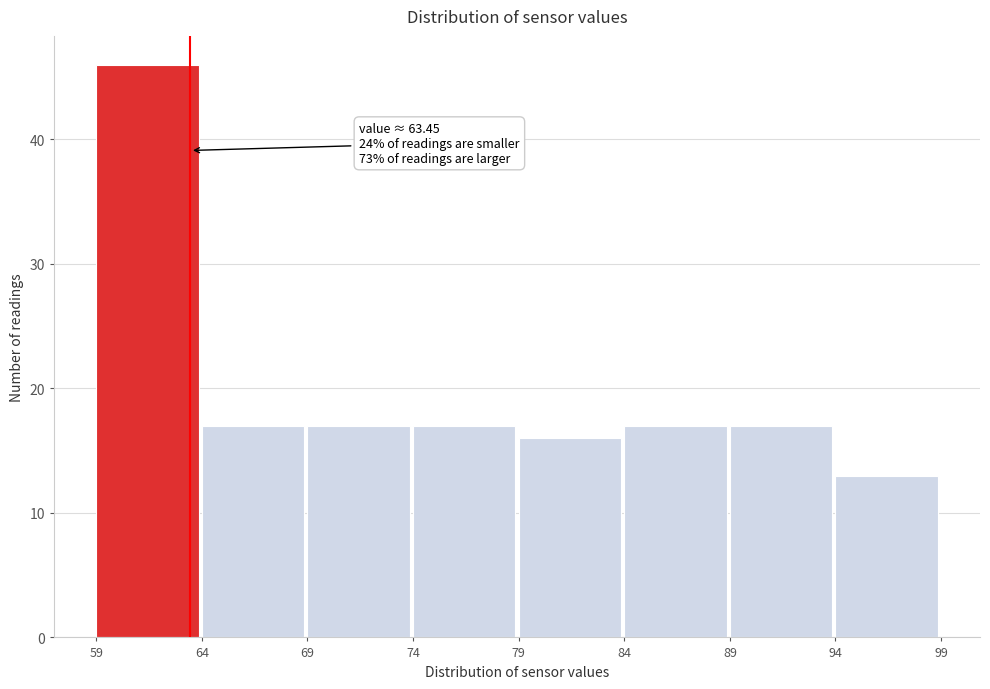

Which range on the x-axis has the tallest bar?

59 to 64